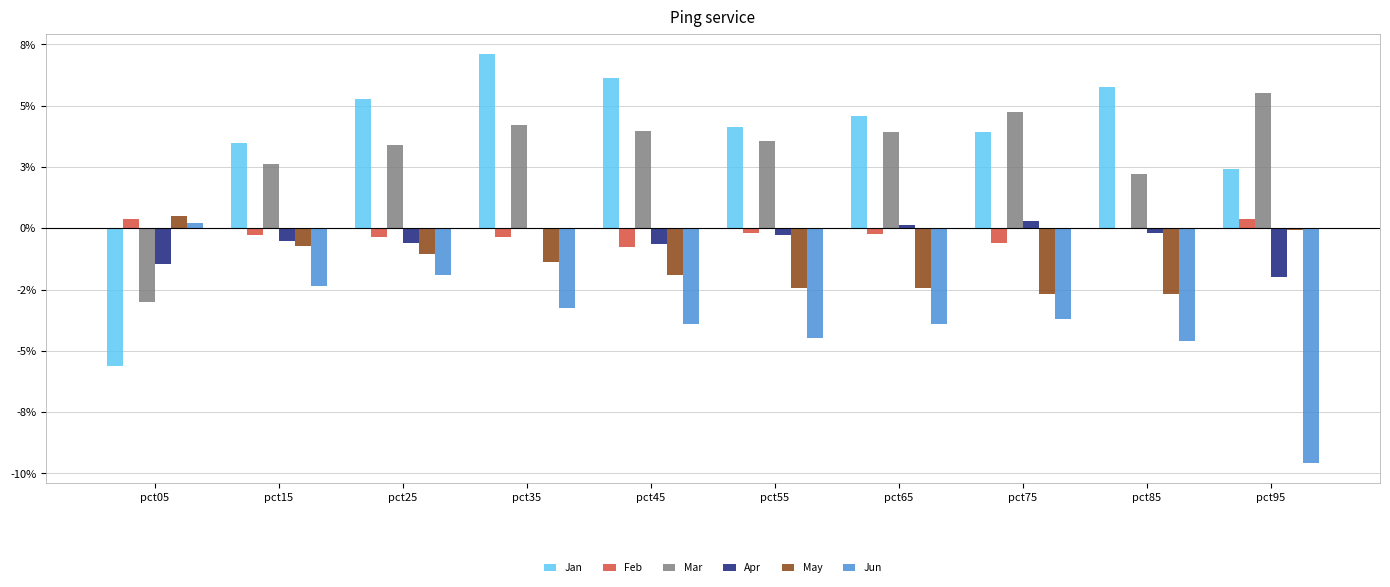

Reading left to right, transcribe all the data shown in this chart.

Jan: pct05=-0.1	pct15=0.0	pct25=0.1	pct35=0.1	pct45=0.1	pct55=0.0	pct65=0.0	pct75=0.0	pct85=0.1	pct95=0.0
Feb: pct05=0.0	pct15=-0.0	pct25=-0.0	pct35=-0.0	pct45=-0.0	pct55=-0.0	pct65=-0.0	pct75=-0.0	pct85=-0.0	pct95=0.0
Mar: pct05=-0.0	pct15=0.0	pct25=0.0	pct35=0.0	pct45=0.0	pct55=0.0	pct65=0.0	pct75=0.0	pct85=0.0	pct95=0.1
Apr: pct05=-0.0	pct15=-0.0	pct25=-0.0	pct35=-0.0	pct45=-0.0	pct55=-0.0	pct65=0.0	pct75=0.0	pct85=-0.0	pct95=-0.0
May: pct05=0.0	pct15=-0.0	pct25=-0.0	pct35=-0.0	pct45=-0.0	pct55=-0.0	pct65=-0.0	pct75=-0.0	pct85=-0.0	pct95=-0.0
Jun: pct05=0.0	pct15=-0.0	pct25=-0.0	pct35=-0.0	pct45=-0.0	pct55=-0.0	pct65=-0.0	pct75=-0.0	pct85=-0.0	pct95=-0.1